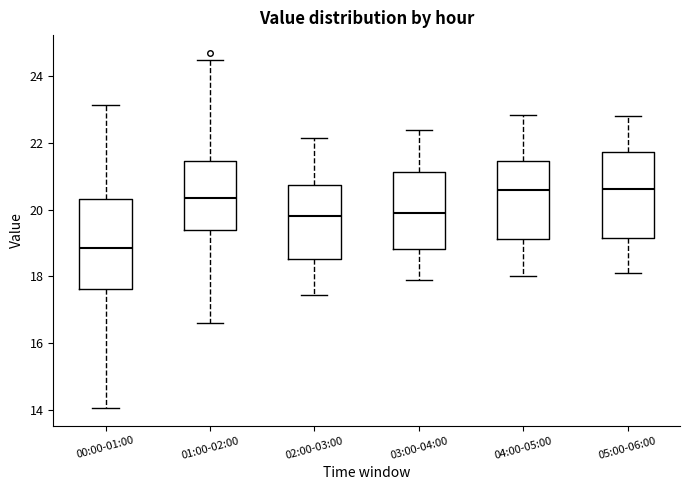

Reading left to right, transcribe this box plot: for each box, give where its median line is, the range the box spans, and where its two whiskers end, as read against the y-axis. The values are not printed on the chart, so give them approximately, as read against the axis.

00:00-01:00: median 18.8, box 17.6 to 20.4, whiskers 14.0 to 23.2
01:00-02:00: median 20.4, box 19.4 to 21.4, whiskers 16.6 to 24.6
02:00-03:00: median 19.8, box 18.6 to 20.8, whiskers 17.4 to 22.2
03:00-04:00: median 20.0, box 18.8 to 21.2, whiskers 18.0 to 22.4
04:00-05:00: median 20.6, box 19.2 to 21.4, whiskers 18.0 to 22.8
05:00-06:00: median 20.6, box 19.2 to 21.8, whiskers 18.2 to 22.8